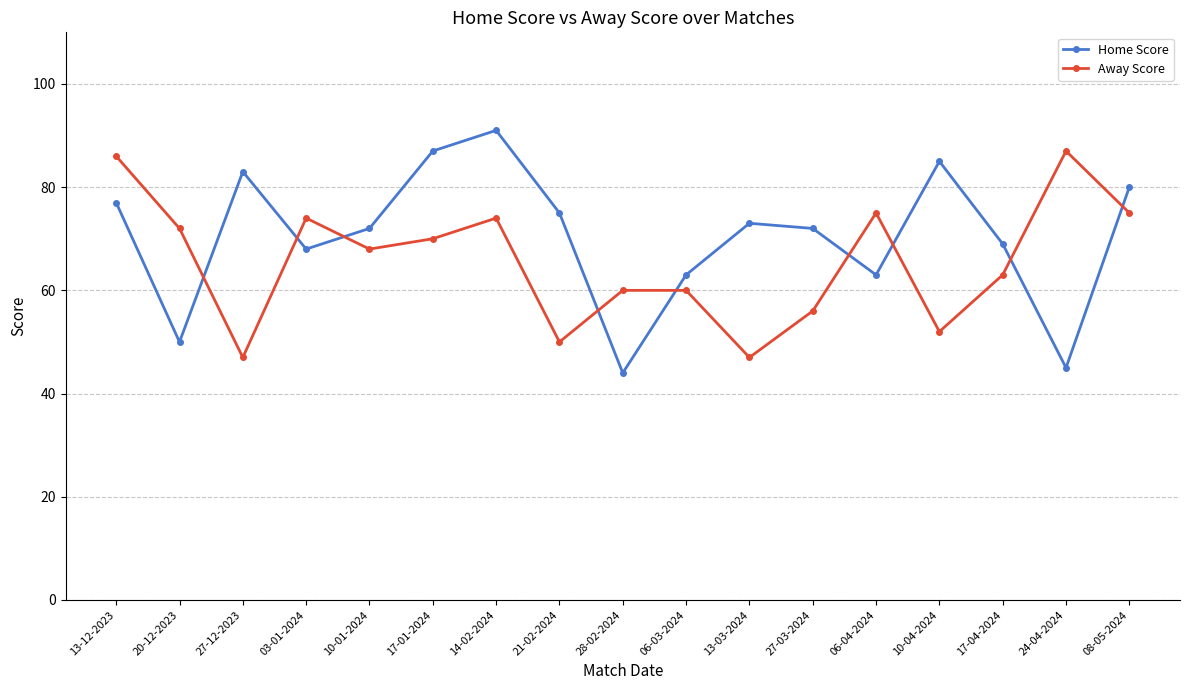

What value does the Home Score series have at 13-12-2023?

77